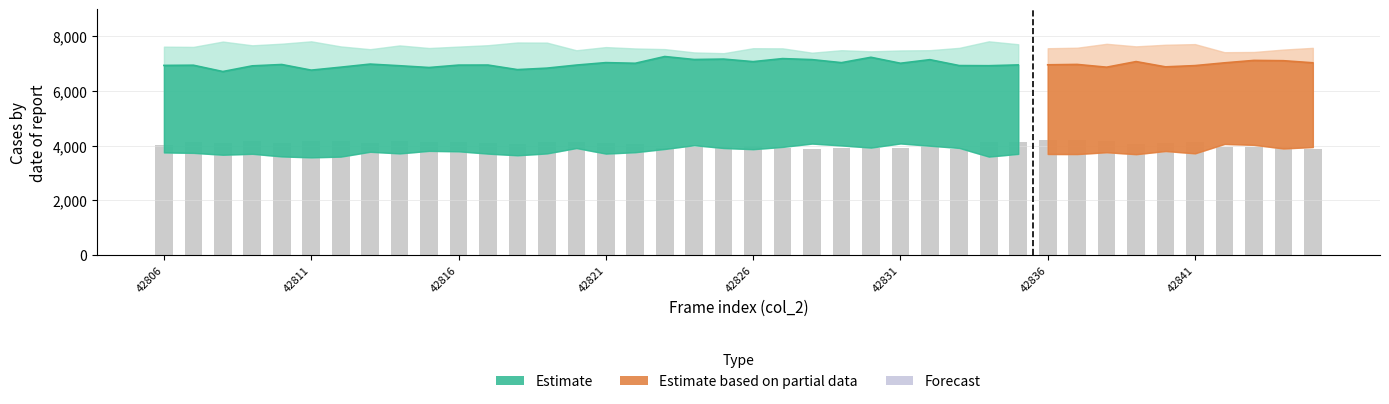

Which has a higher value, 32 or 27?

32